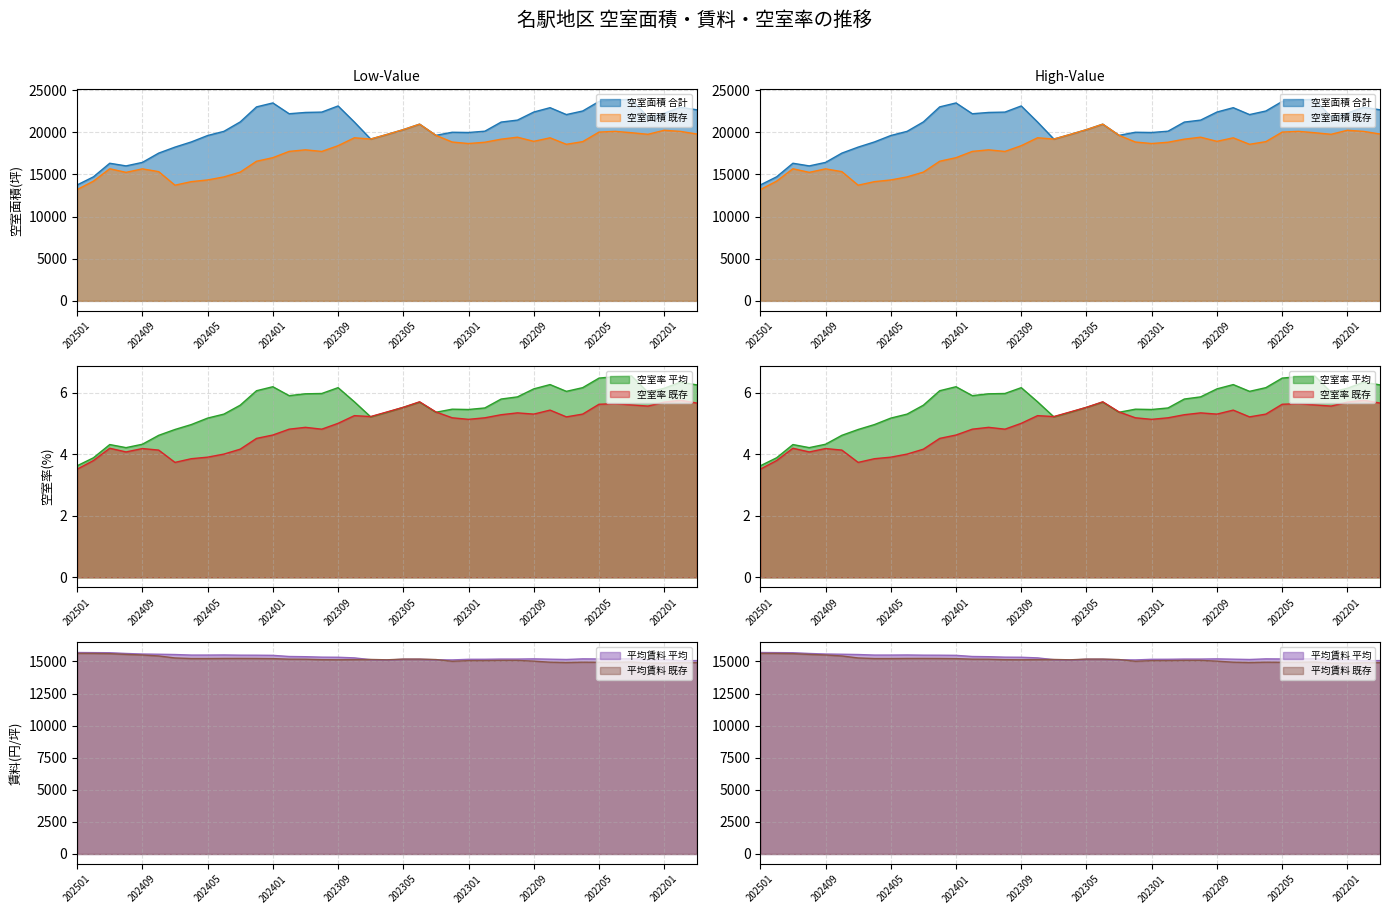

Between 202412 and 202408, which series saw the biggest shift?

空室面積/合計(坪)